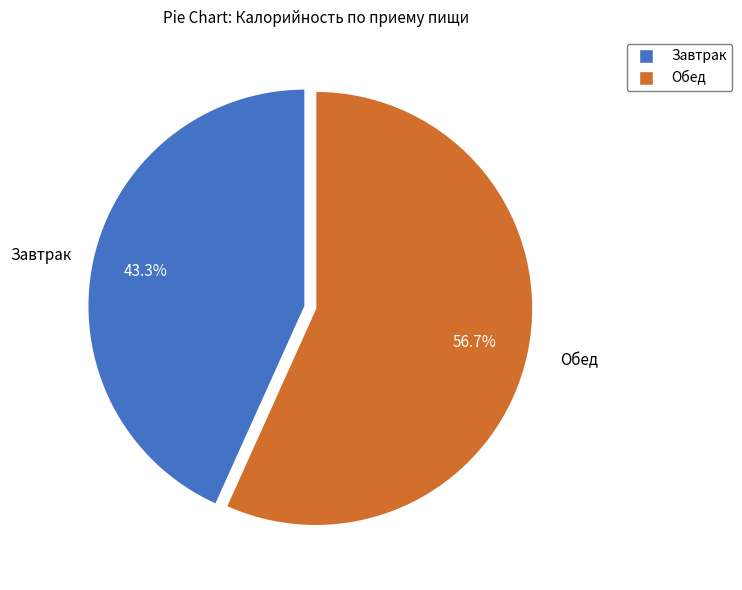

Is it true that Обед is 65% of the pie?

False